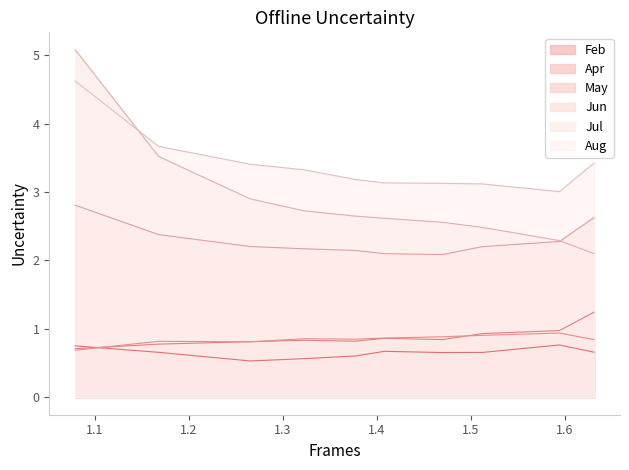

How many Jun values are between 2 and 3?

10